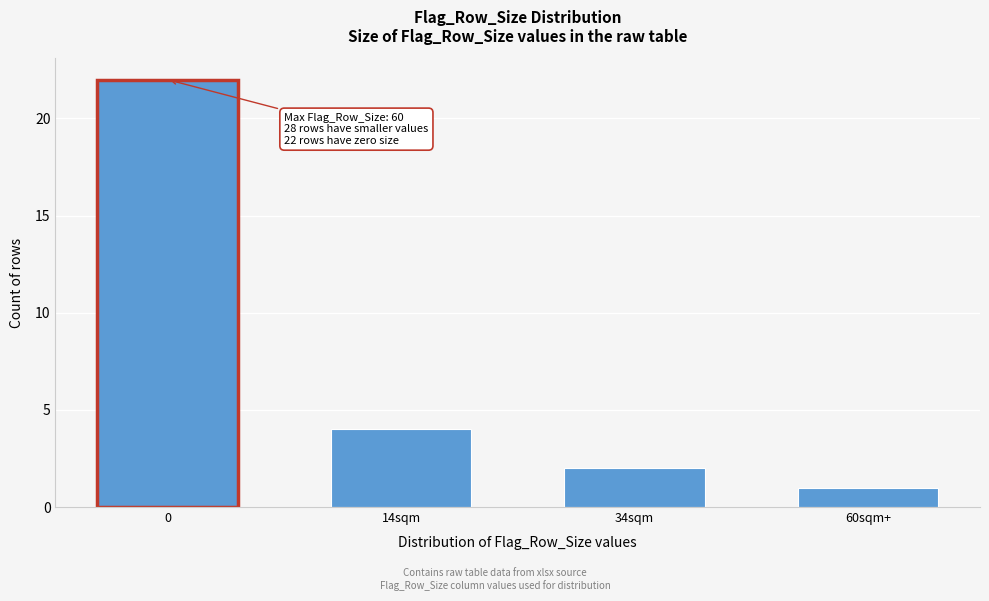

Reading left to right, extract all data points from this chart.

22	4	2	1